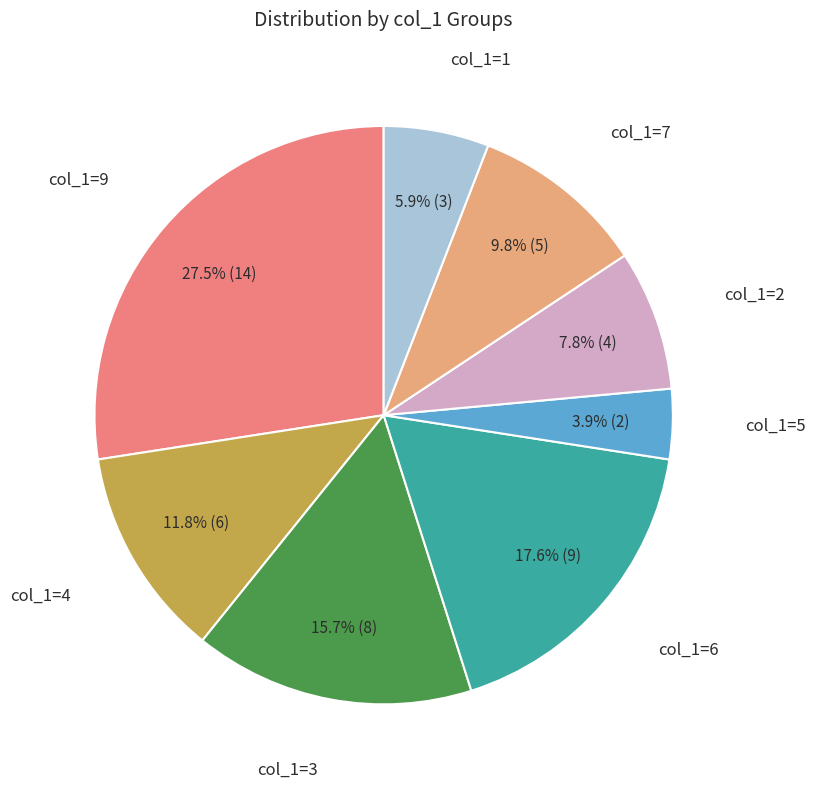

Is there any slice that represents more than half of the pie?

No